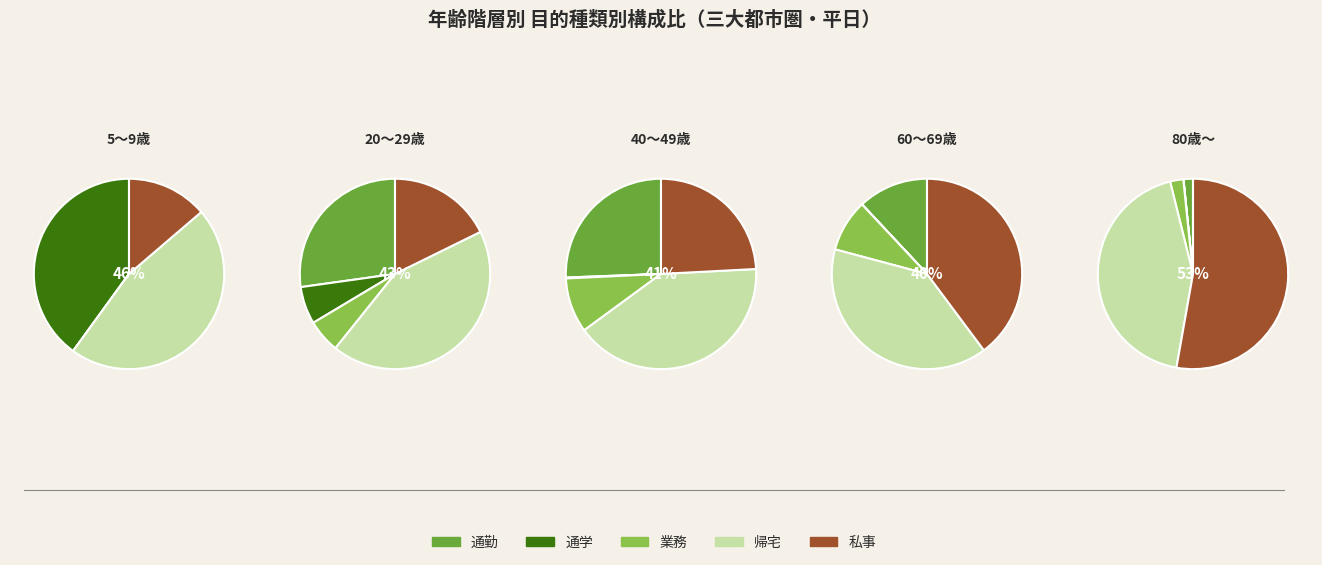

Which series has the largest range (max minus min)?

通学